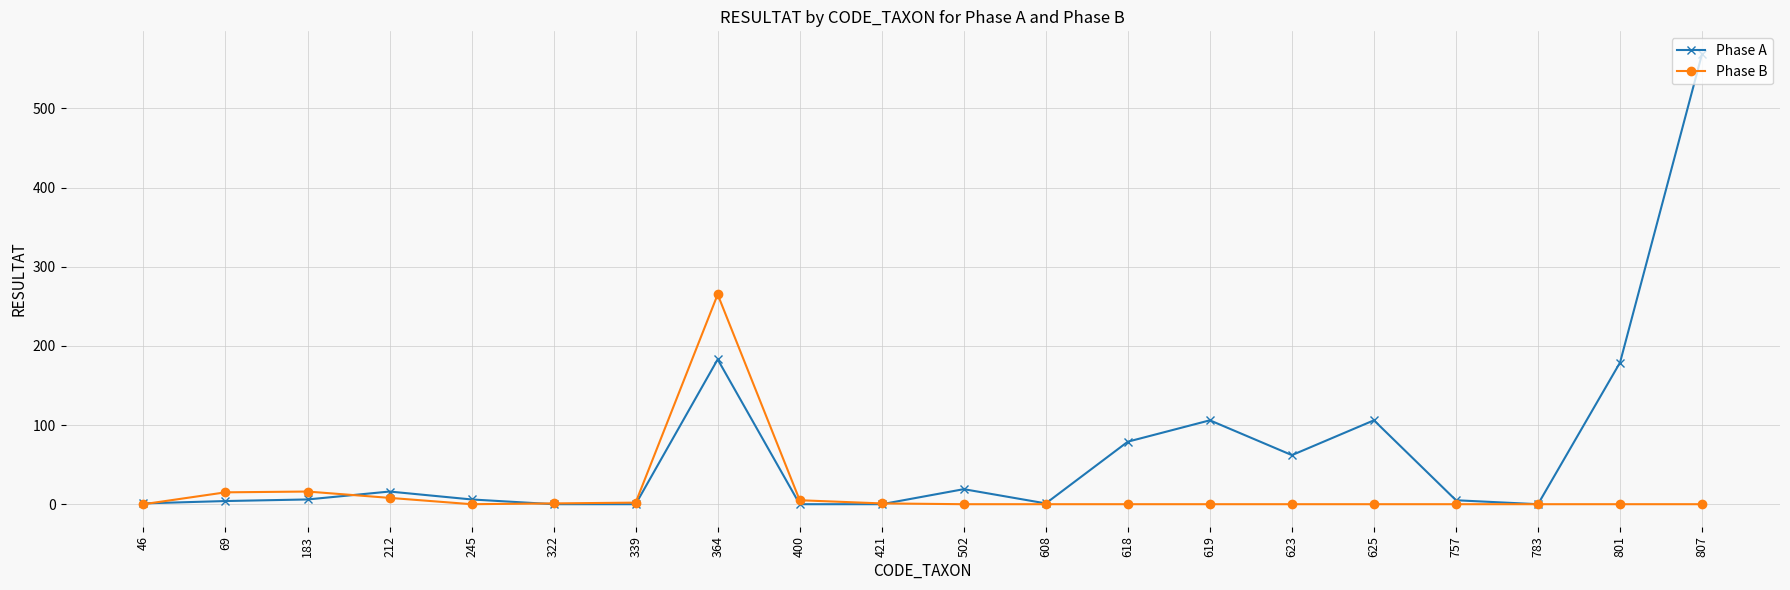

Which series has the largest total across all categories?

Phase A